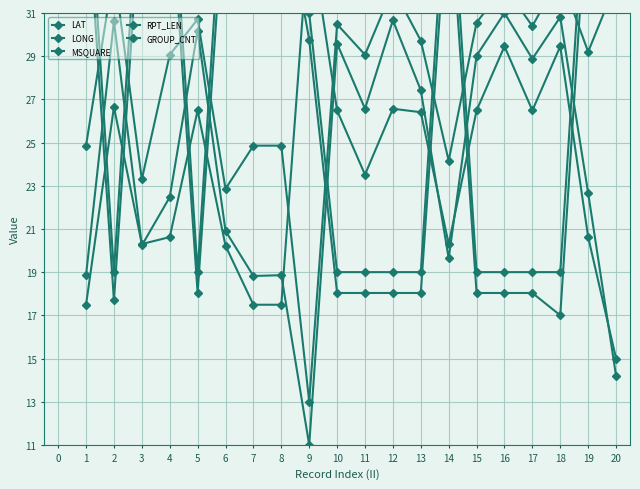

What is the difference between the maximum and minimum values in the RPT_LEN series?

20.0